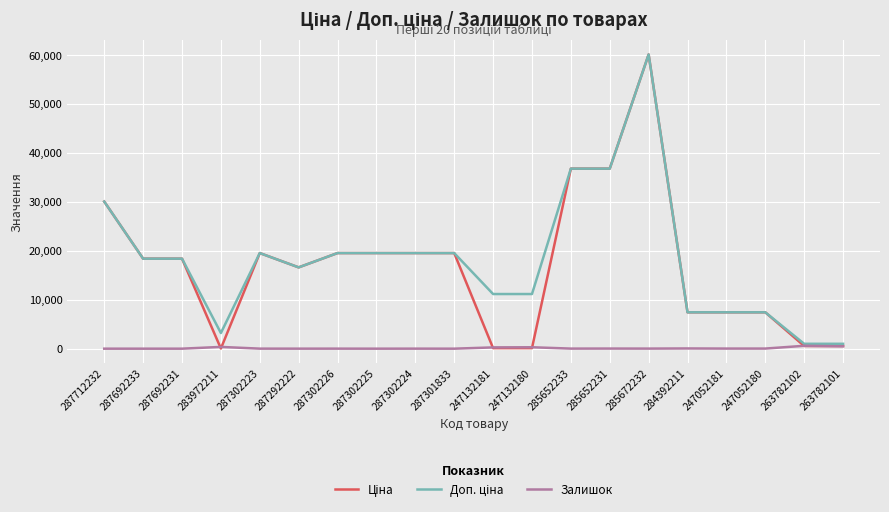

Which label corresponds to the largest value in the chart?

285672232